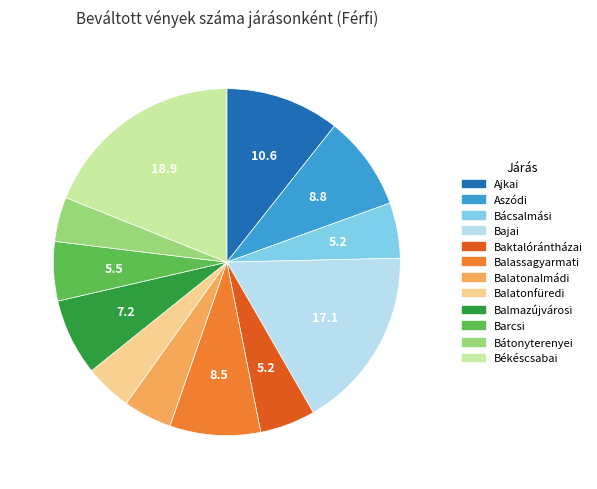

Is the sum of Aszódi and Bajai greater than half?

No